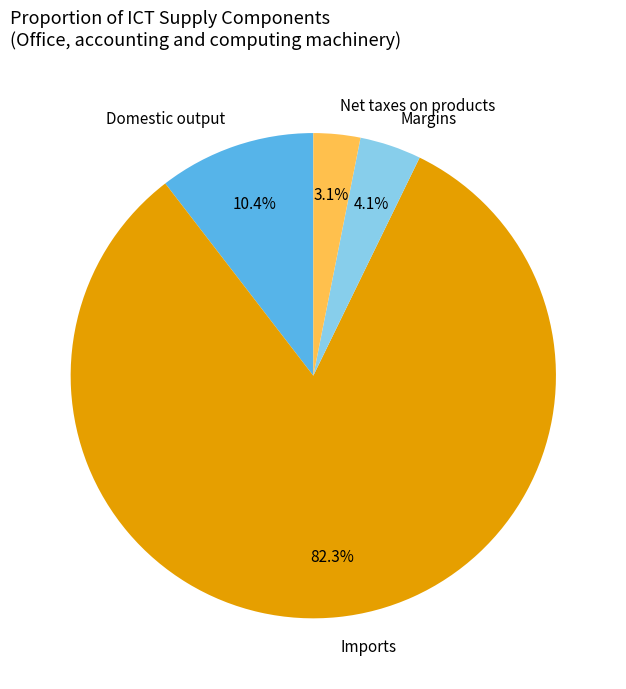

What is the smallest slice in the pie chart?

Net taxes on products